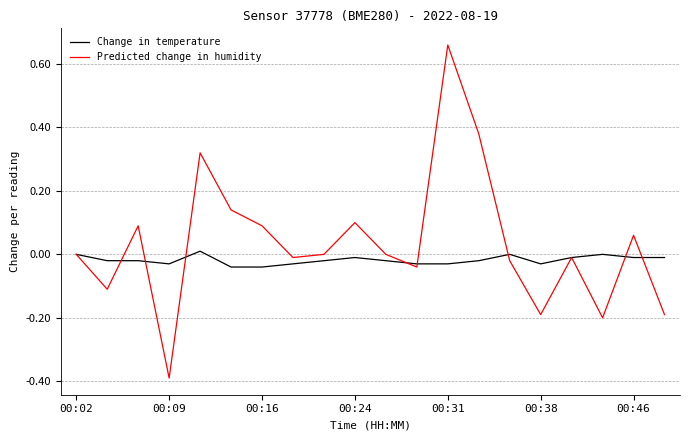

Which series has the largest range (max minus min)?

Predicted change in humidity